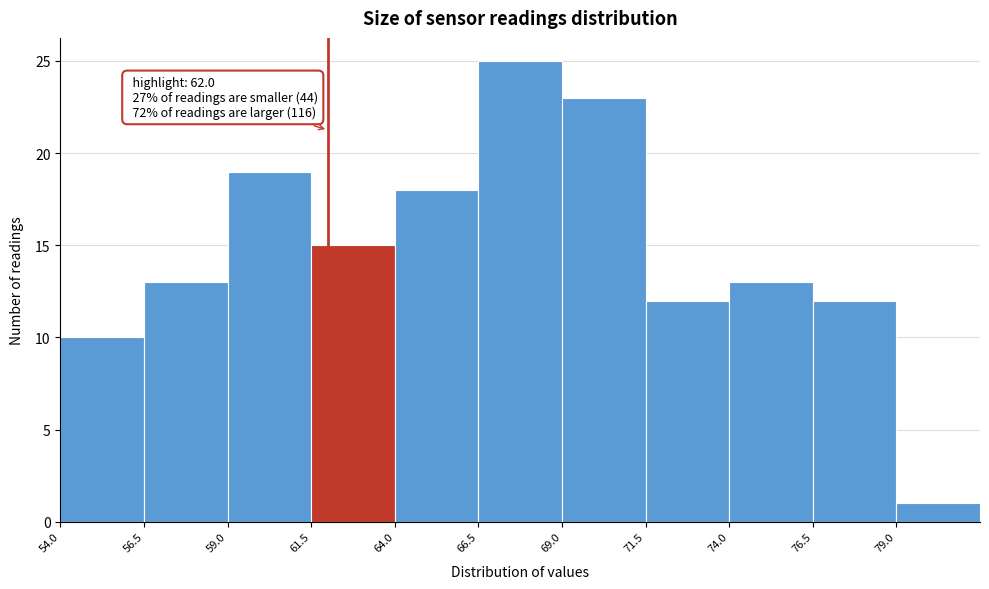

Which range on the x-axis has the tallest bar?

66.5 to 69.0